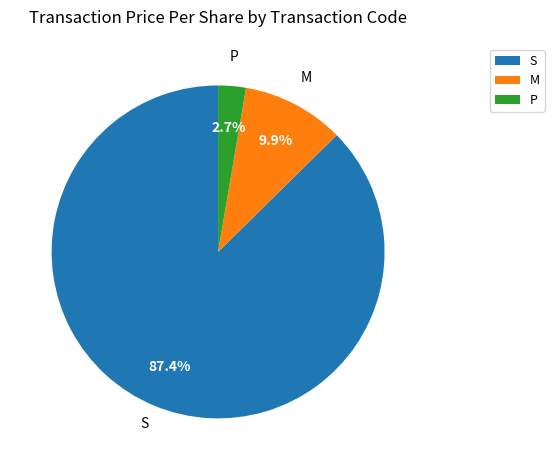

What is the total percentage of S and P?

90.1%